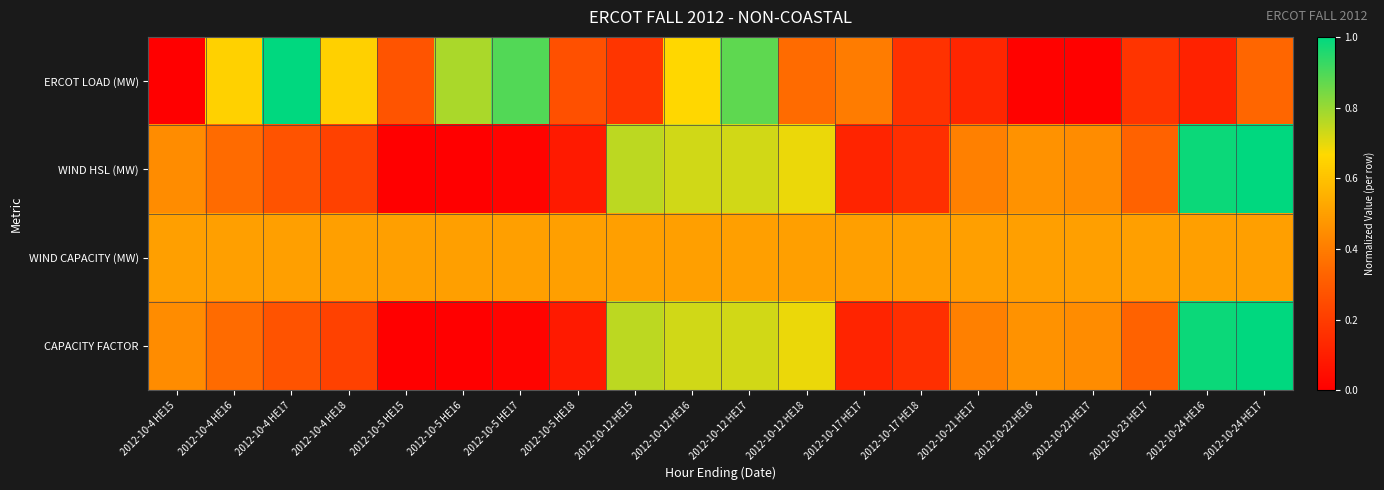

Reading left to right, what are all the values shown in this chart?

ERCOT LOAD (MW): 2012-10-4 HE15=0.0	2012-10-4 HE16=0.6	2012-10-4 HE17=1.0	2012-10-4 HE18=0.6	2012-10-5 HE15=0.3	2012-10-5 HE16=0.8	2012-10-5 HE17=0.9	2012-10-5 HE18=0.3	2012-10-12 HE15=0.2	2012-10-12 HE16=0.7	2012-10-12 HE17=0.9	2012-10-12 HE18=0.3	2012-10-17 HE17=0.4	2012-10-17 HE18=0.2	2012-10-21 HE17=0.1	2012-10-22 HE16=0.0	2012-10-22 HE17=0.0	2012-10-23 HE17=0.2	2012-10-24 HE16=0.1	2012-10-24 HE17=0.3
WIND HSL (MW): 2012-10-4 HE15=0.4	2012-10-4 HE16=0.4	2012-10-4 HE17=0.3	2012-10-4 HE18=0.2	2012-10-5 HE15=0.0	2012-10-5 HE16=0.0	2012-10-5 HE17=0.0	2012-10-5 HE18=0.1	2012-10-12 HE15=0.8	2012-10-12 HE16=0.7	2012-10-12 HE17=0.7	2012-10-12 HE18=0.7	2012-10-17 HE17=0.1	2012-10-17 HE18=0.2	2012-10-21 HE17=0.4	2012-10-22 HE16=0.5	2012-10-22 HE17=0.4	2012-10-23 HE17=0.3	2012-10-24 HE16=1.0	2012-10-24 HE17=1.0
WIND CAPACITY (MW): 2012-10-4 HE15=0.5	2012-10-4 HE16=0.5	2012-10-4 HE17=0.5	2012-10-4 HE18=0.5	2012-10-5 HE15=0.5	2012-10-5 HE16=0.5	2012-10-5 HE17=0.5	2012-10-5 HE18=0.5	2012-10-12 HE15=0.5	2012-10-12 HE16=0.5	2012-10-12 HE17=0.5	2012-10-12 HE18=0.5	2012-10-17 HE17=0.5	2012-10-17 HE18=0.5	2012-10-21 HE17=0.5	2012-10-22 HE16=0.5	2012-10-22 HE17=0.5	2012-10-23 HE17=0.5	2012-10-24 HE16=0.5	2012-10-24 HE17=0.5
CAPACITY FACTOR: 2012-10-4 HE15=0.4	2012-10-4 HE16=0.4	2012-10-4 HE17=0.3	2012-10-4 HE18=0.2	2012-10-5 HE15=0.0	2012-10-5 HE16=0.0	2012-10-5 HE17=0.0	2012-10-5 HE18=0.1	2012-10-12 HE15=0.8	2012-10-12 HE16=0.7	2012-10-12 HE17=0.7	2012-10-12 HE18=0.7	2012-10-17 HE17=0.1	2012-10-17 HE18=0.2	2012-10-21 HE17=0.4	2012-10-22 HE16=0.5	2012-10-22 HE17=0.4	2012-10-23 HE17=0.3	2012-10-24 HE16=1.0	2012-10-24 HE17=1.0